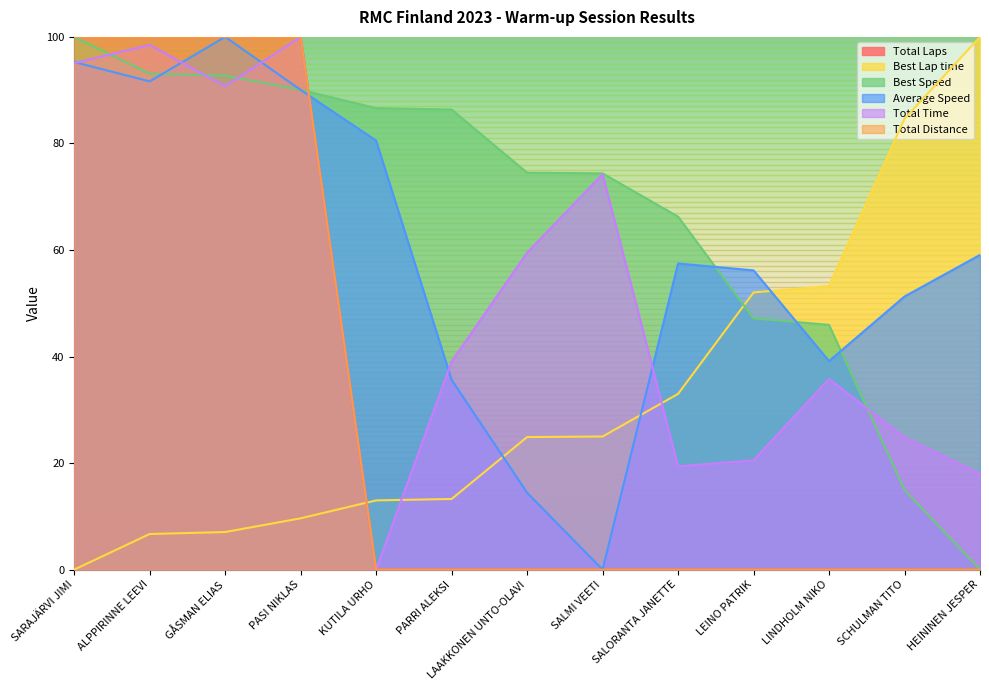

After their last crossing, which series has the higher values: Best Speed or Total Laps?

Best Speed